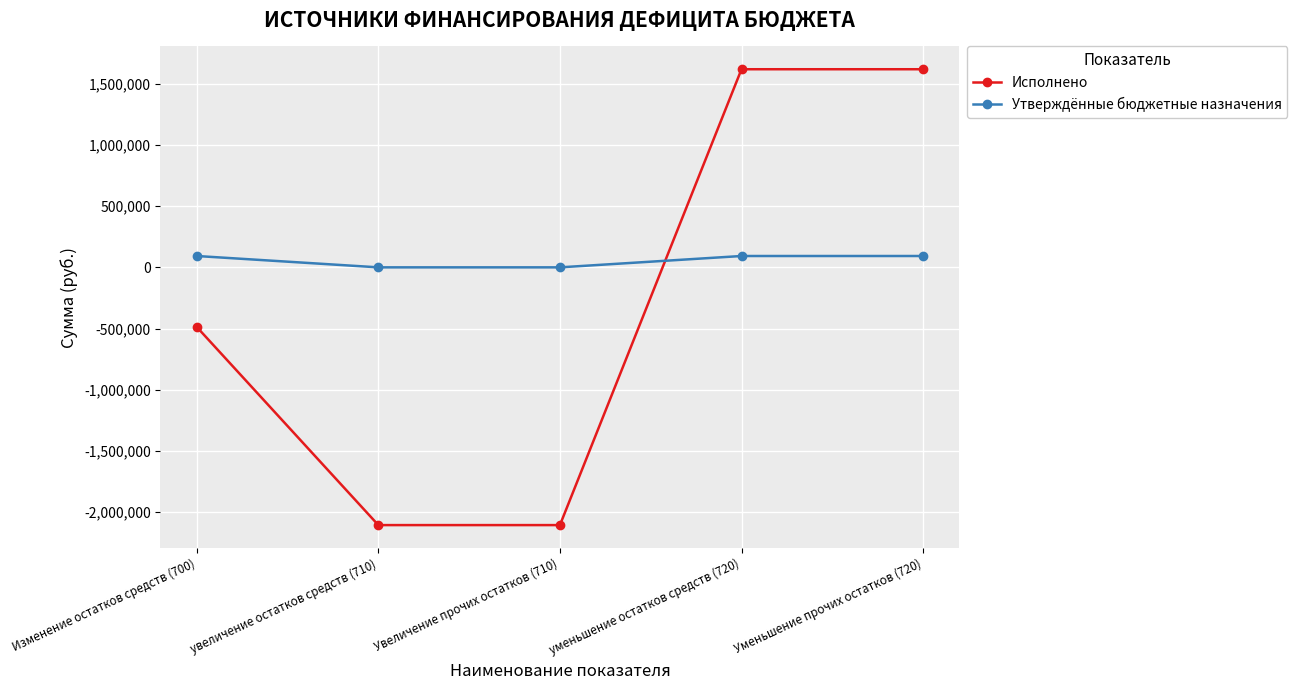

After their last crossing, which series has the higher values: Утверждённые бюджетные назначения or Исполнено?

Исполнено